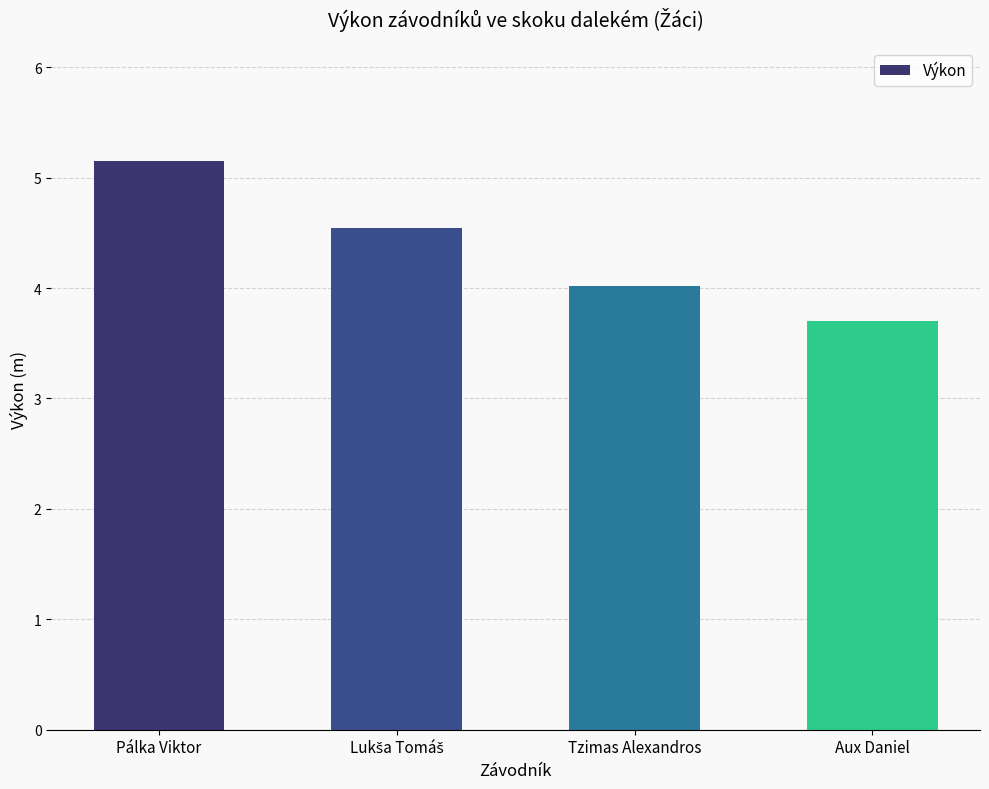

Is it true that the value at Tzimas Alexandros is 4.0?

True